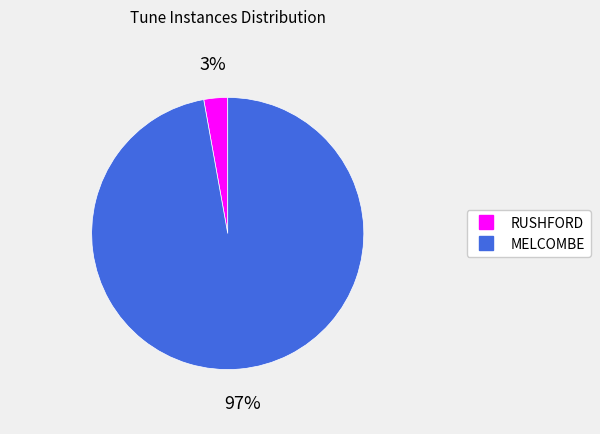

Between RUSHFORD and MELCOMBE, which is larger?

MELCOMBE